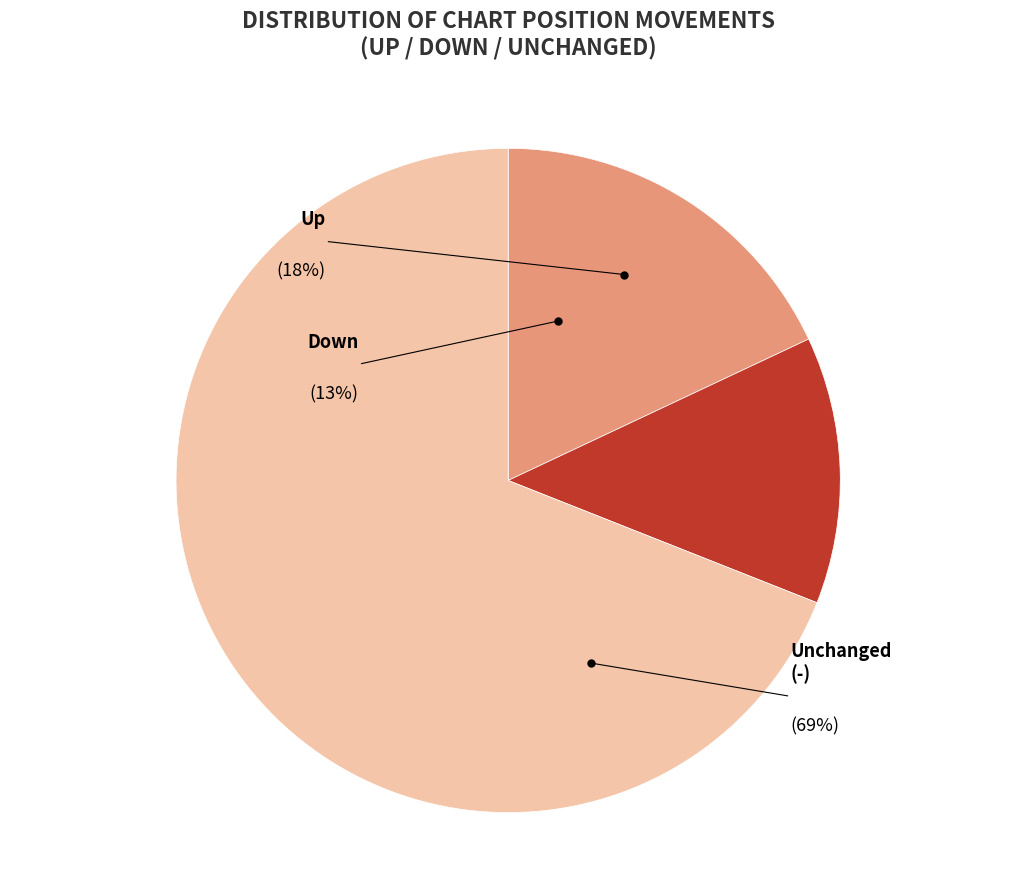

What percentage is the up slice, to the nearest percent?

18%